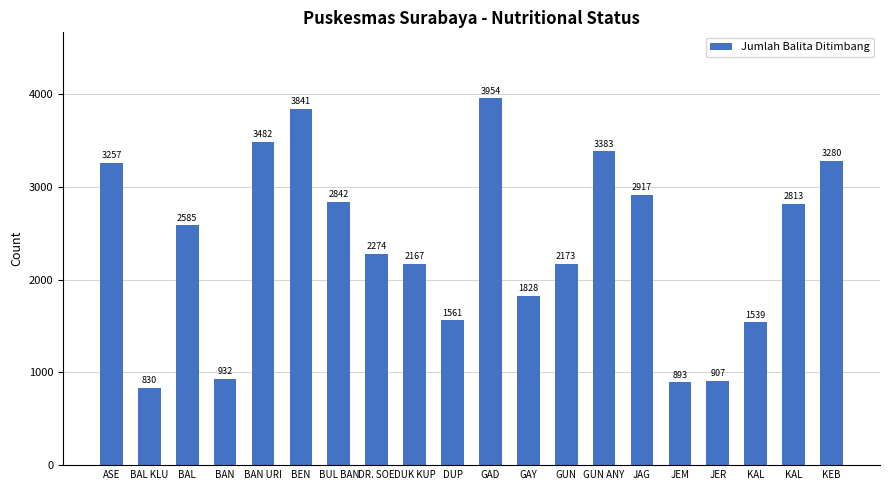

Reading right to left, list all the values displayed in this chart.

3280	2813	1539	907	893	2917	3383	2173	1828	3954	1561	2167	2274	2842	3841	3482	932	2585	830	3257